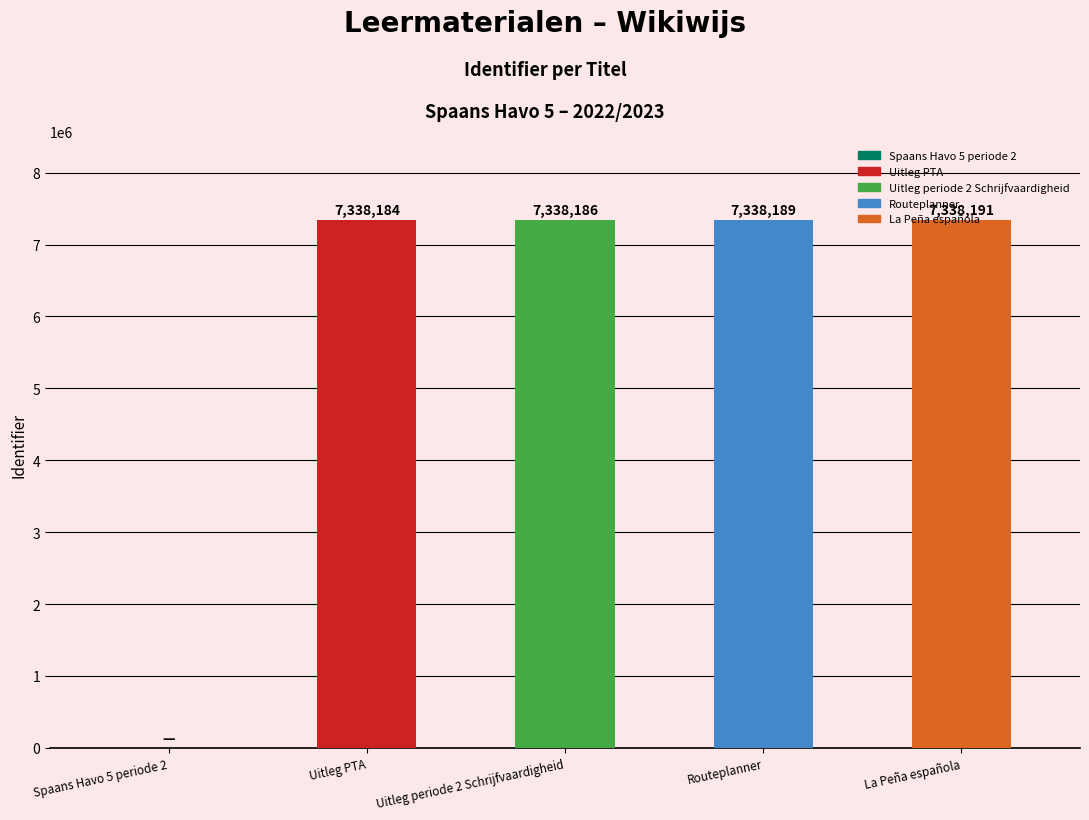

Reading left to right, what are all the values shown in this chart?

0	7338184	7338186	7338189	7338191